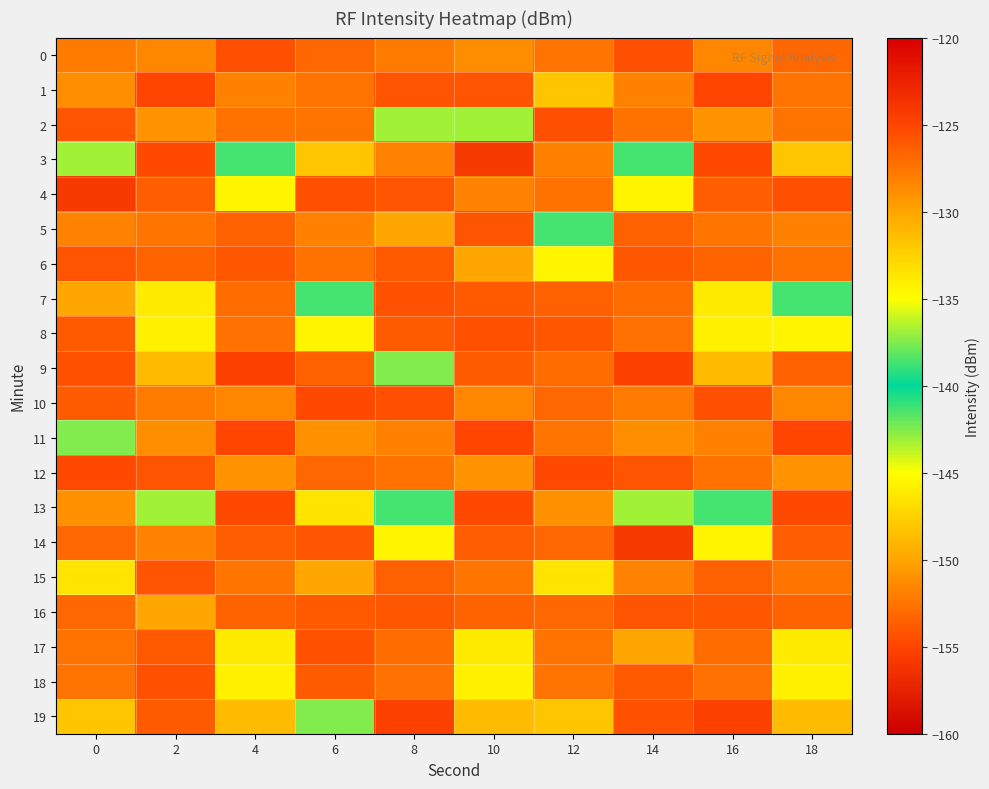

What is the greatest value displayed?

-124.7